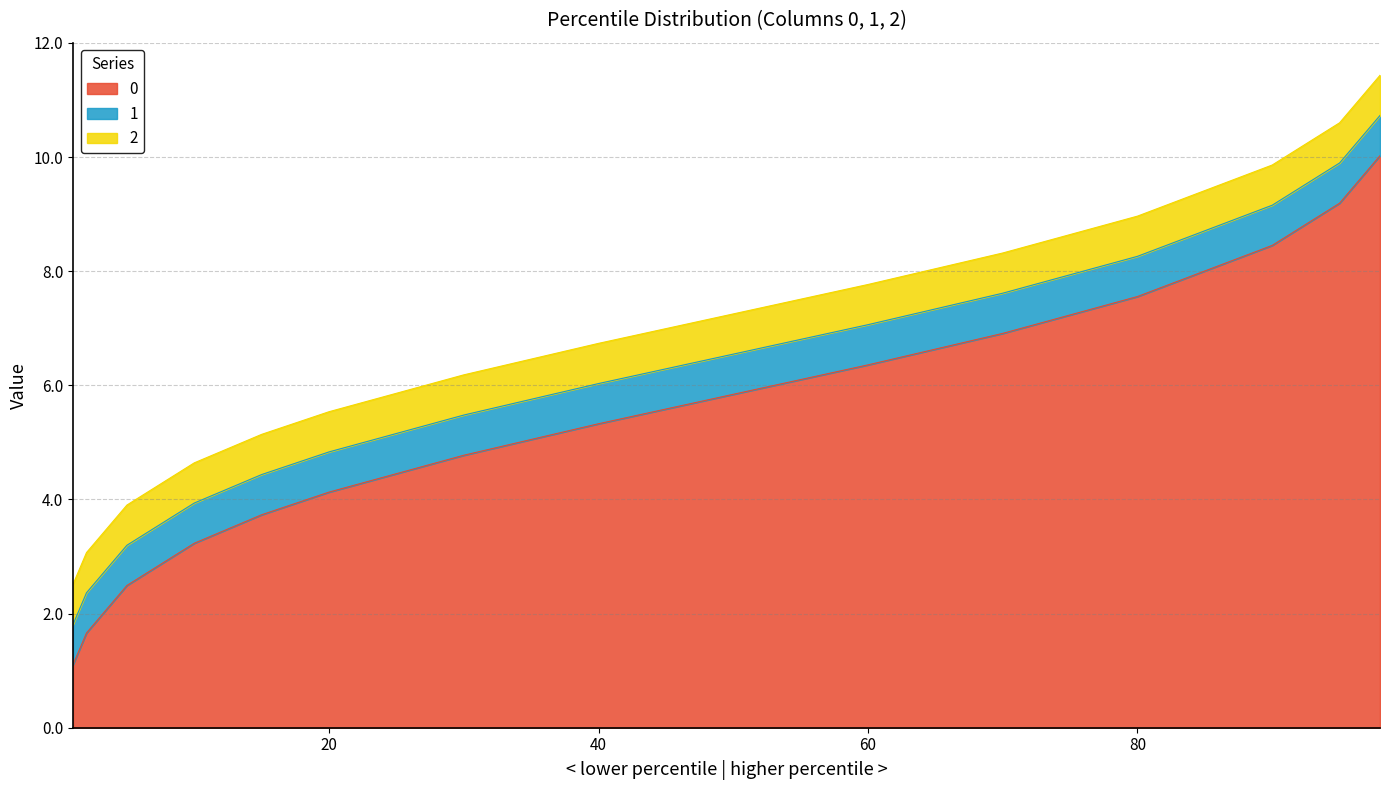

Where does the 2 series first go above 6?

30